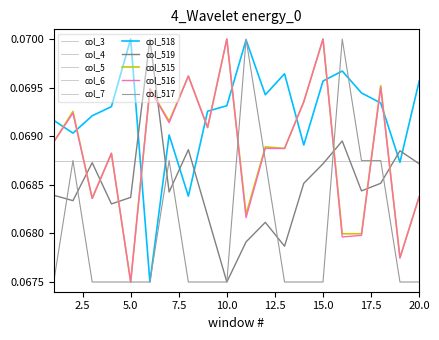

Does the chart display data point markers on the line(s)?

No